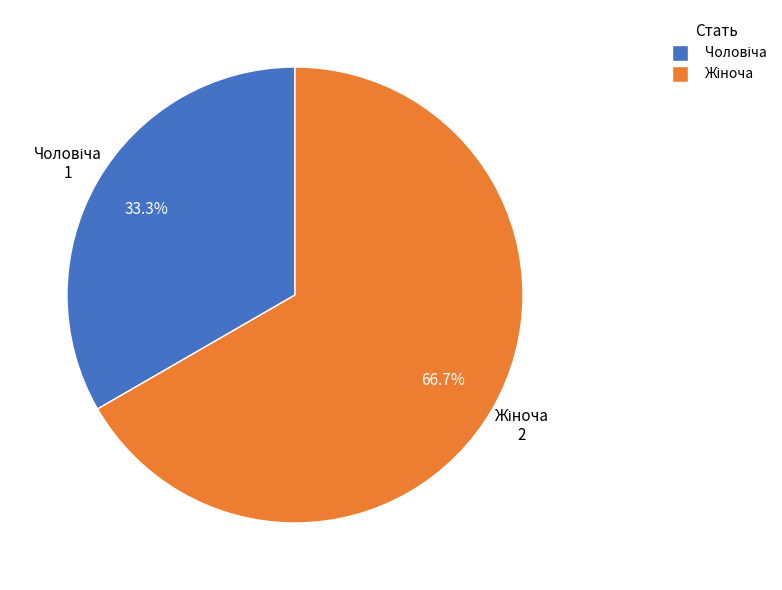

Is there any slice that represents more than half of the pie?

Yes